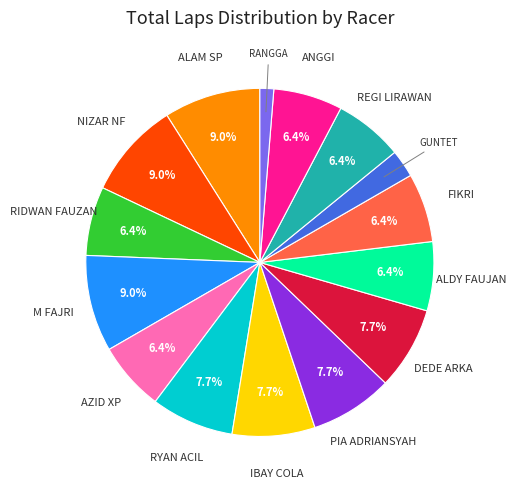

Is there a majority slice in this chart?

No